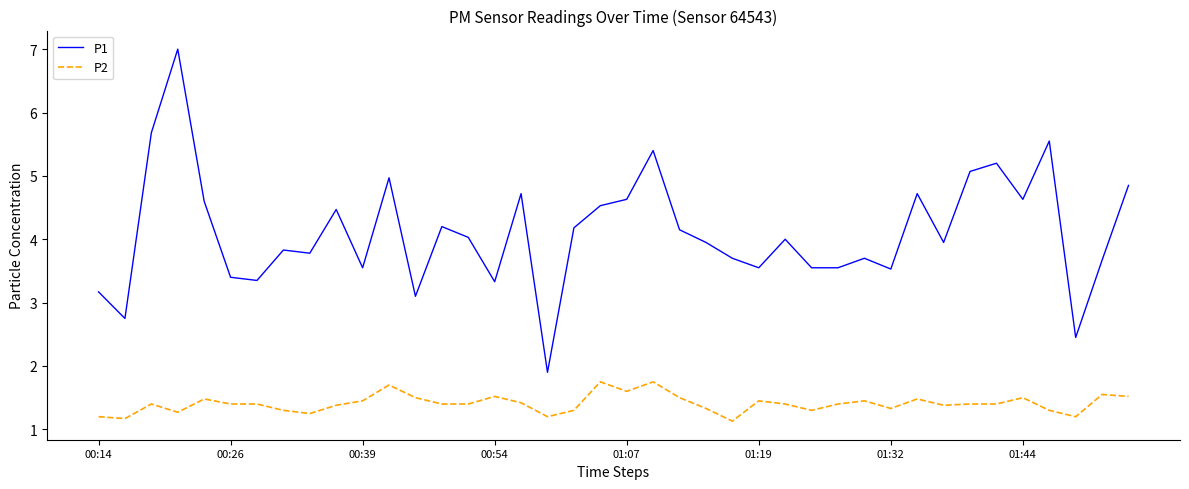

True or false: P2 and P1 intersect in this chart.

False